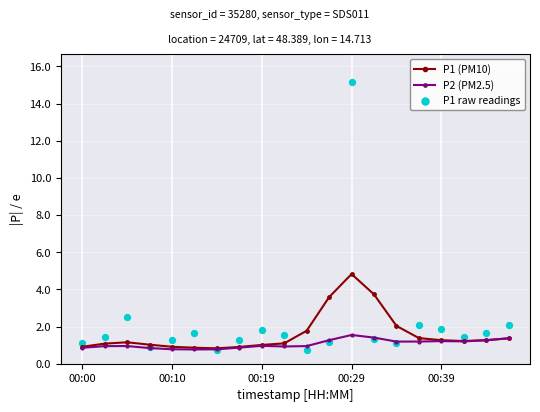

Which series contains the lowest Y value?

P1 raw readings